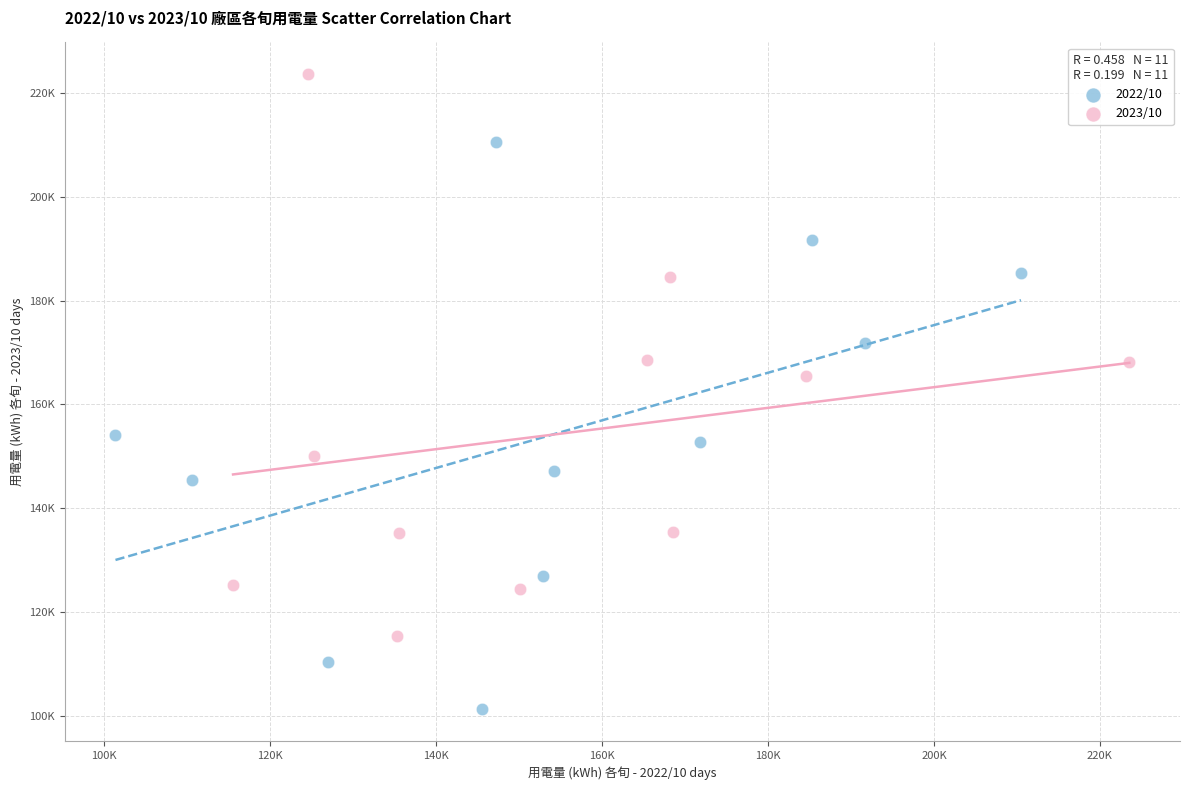

Which series contains the highest Y value?

2023/10